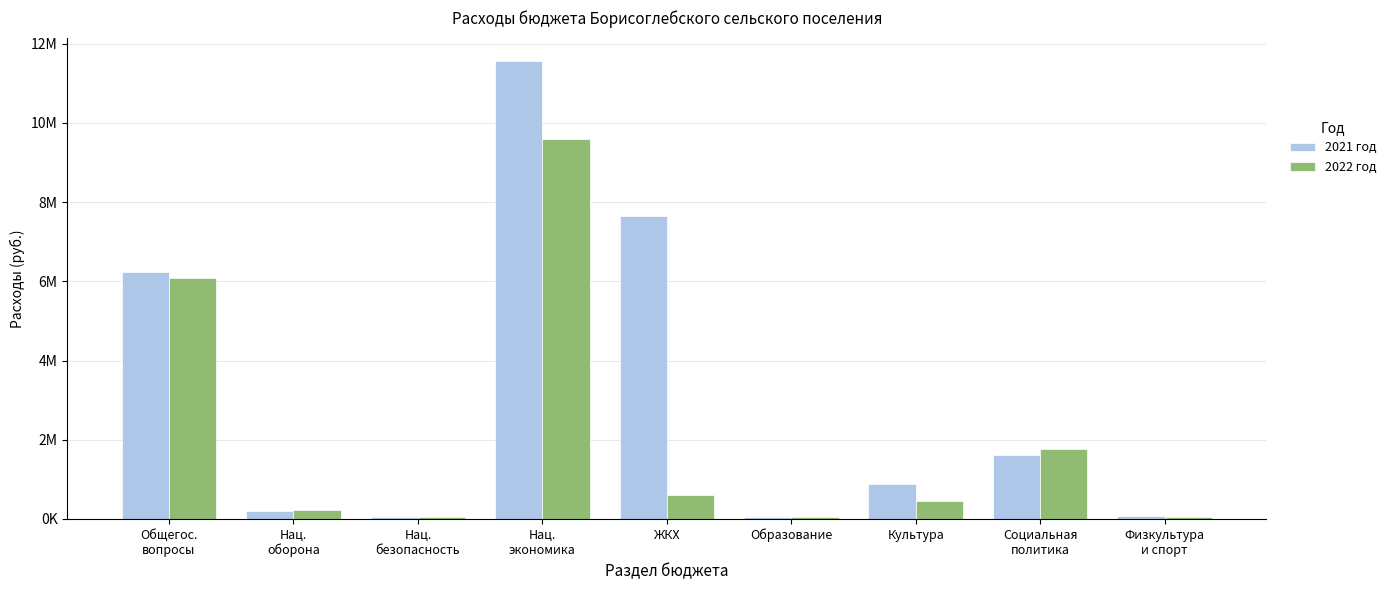

Reading left to right, what are all the values shown in this chart?

2021 год: Общегос.
вопросы=6233267.8	Нац.
оборона=209270.0	Нац.
безопасность=50000.0	Нац.
экономика=11576754.5	ЖКХ=7647656.0	Образование=60000.0	Культура=877101.9	Социальная
политика=1608088.9	Физкультура
и спорт=80000.0
2022 год: Общегос.
вопросы=6095541.0	Нац.
оборона=222334.0	Нац.
безопасность=50000.0	Нац.
экономика=9595103.6	ЖКХ=614642.8	Образование=60000.0	Культура=450000.0	Социальная
политика=1763497.6	Физкультура
и спорт=50000.0